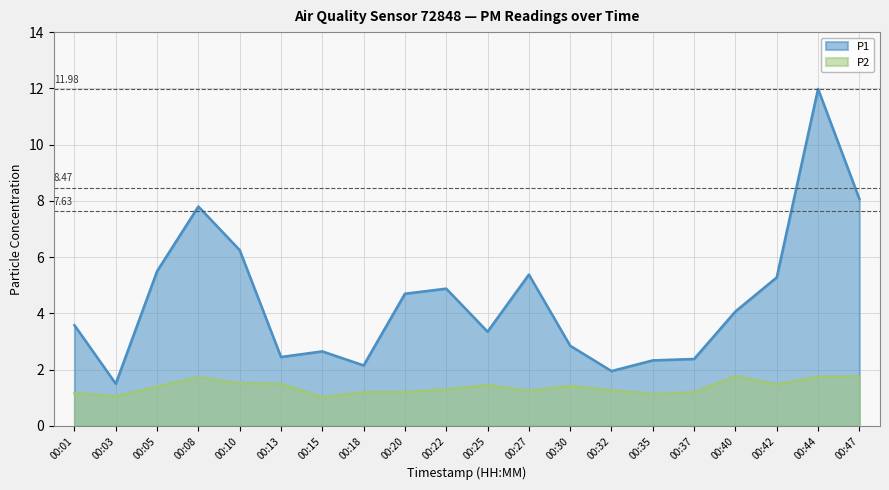

True or false: P2 and P1 intersect in this chart.

False